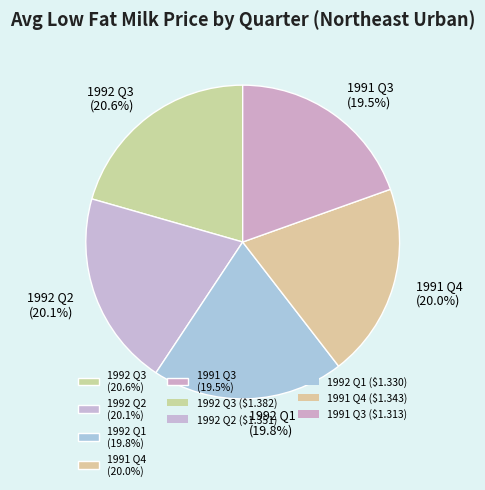

How many segments does this pie chart have?

5